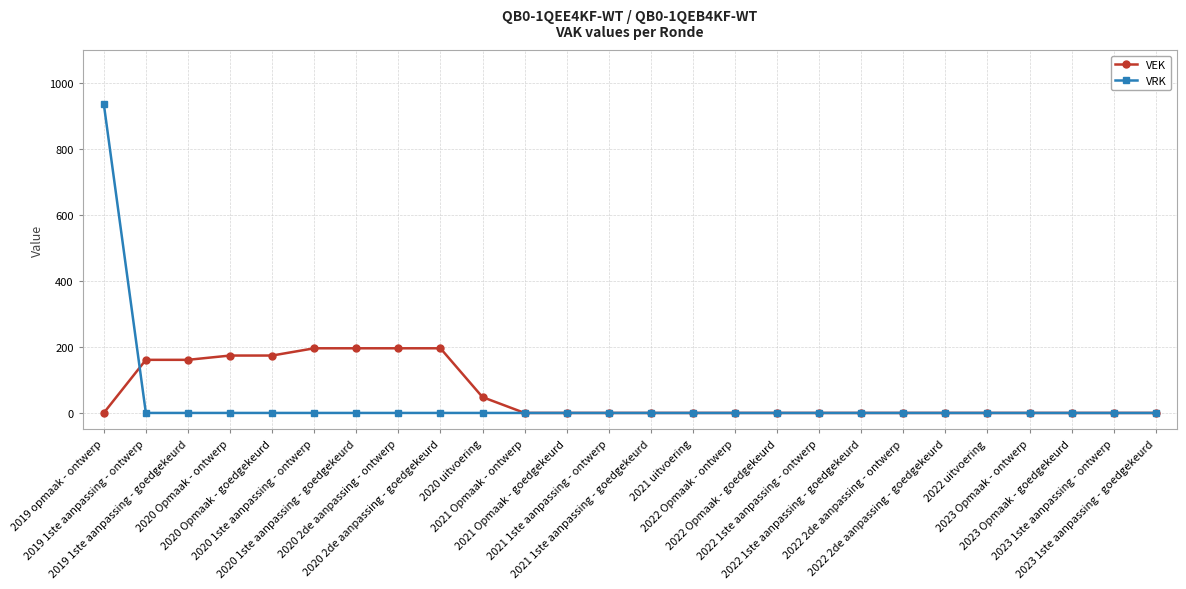

Is it true that VEK equals 161 at 2019 1ste aanpassing - ontwerp?

True